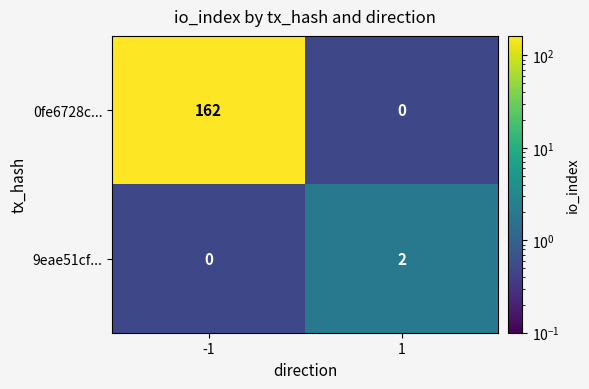

Which series has the largest total across all categories?

0fe6728c...